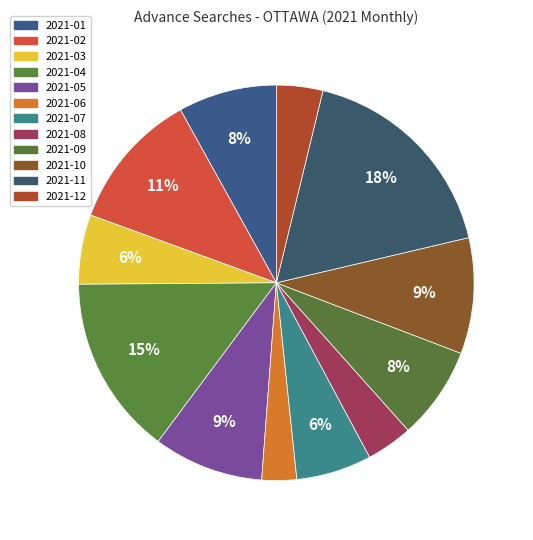

To the nearest percent, what percentage of the pie is 2021-08?

4%